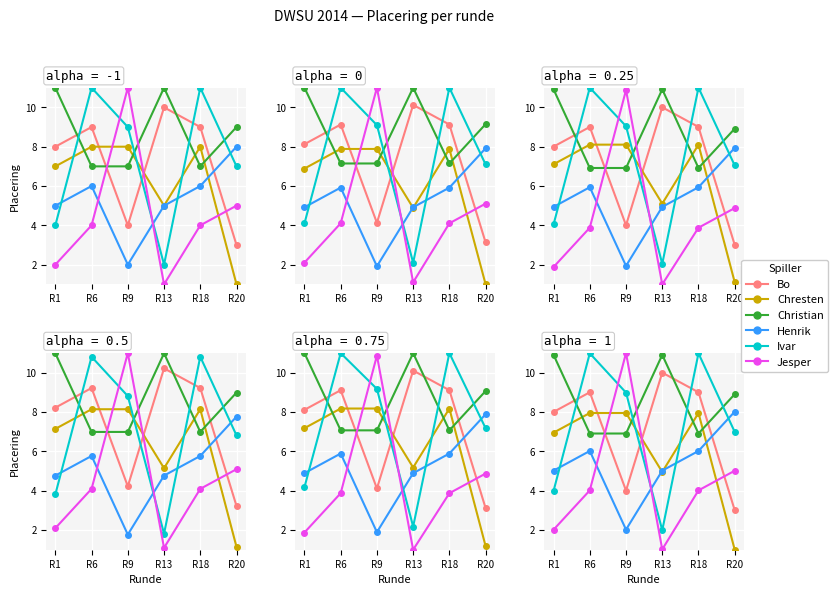

At which category is the sum across all series the highest?

R6